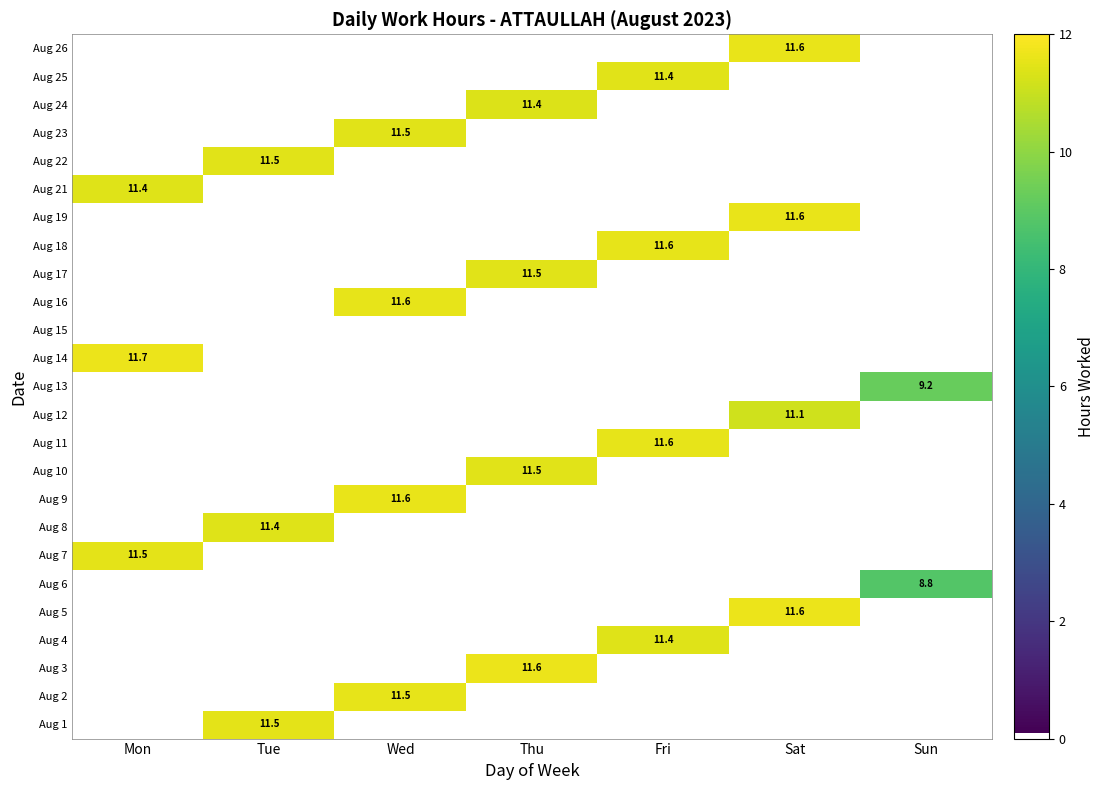

At which category is the sum across all series the highest?

Wed